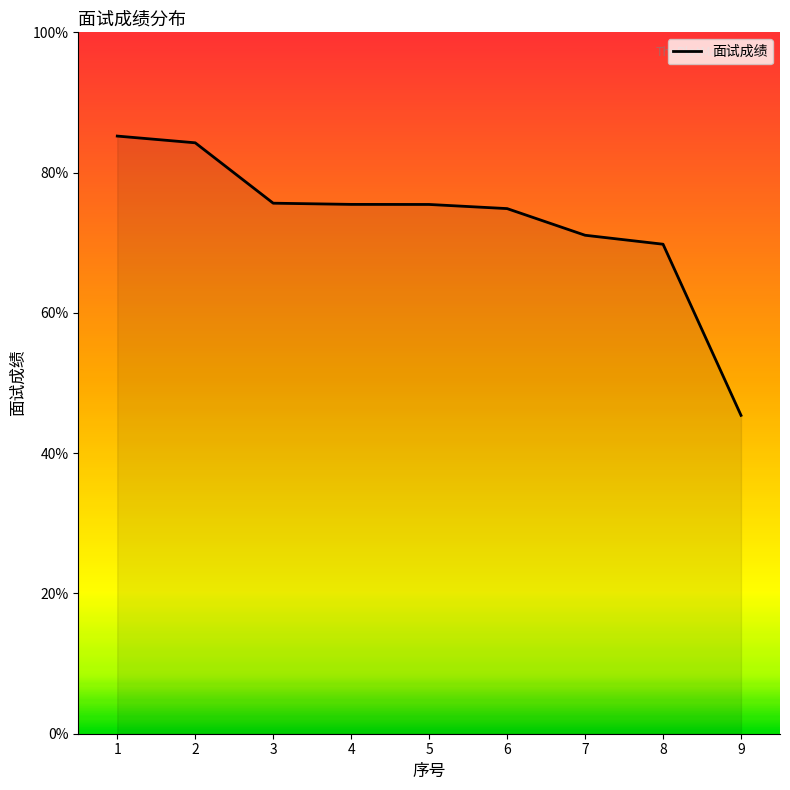

The value at 1 is 85.2. True or false?

True